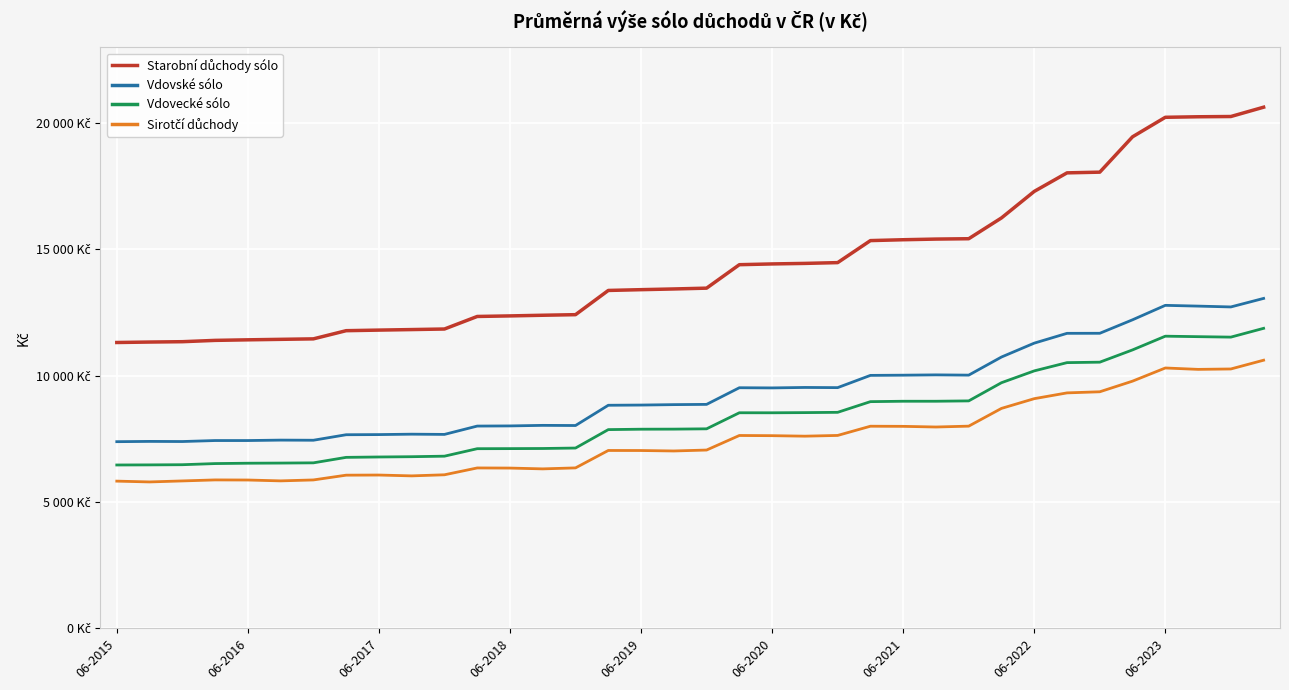

Does the chart have visible grid lines?

Yes